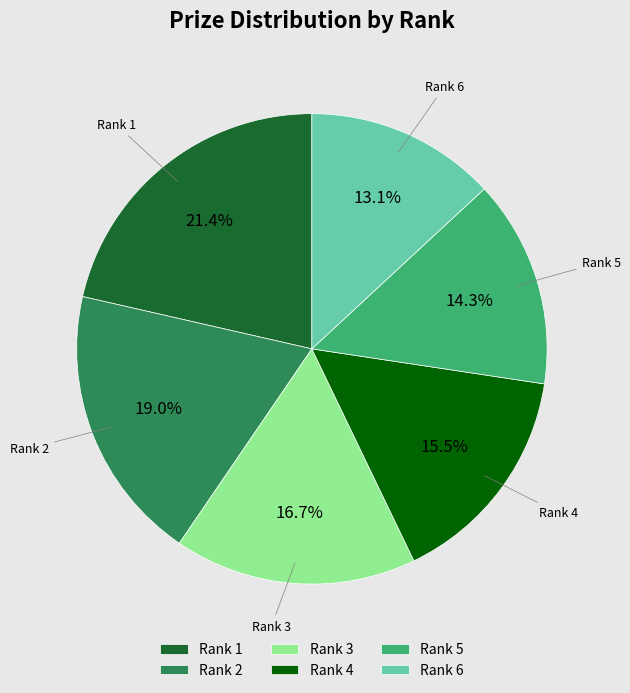

How many slices are in this pie chart?

6